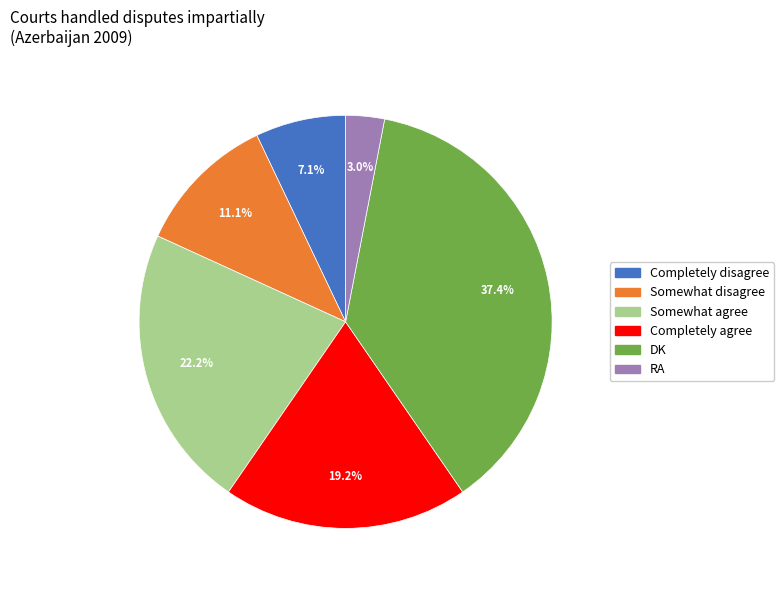

Does RA represent more than half of the total?

No